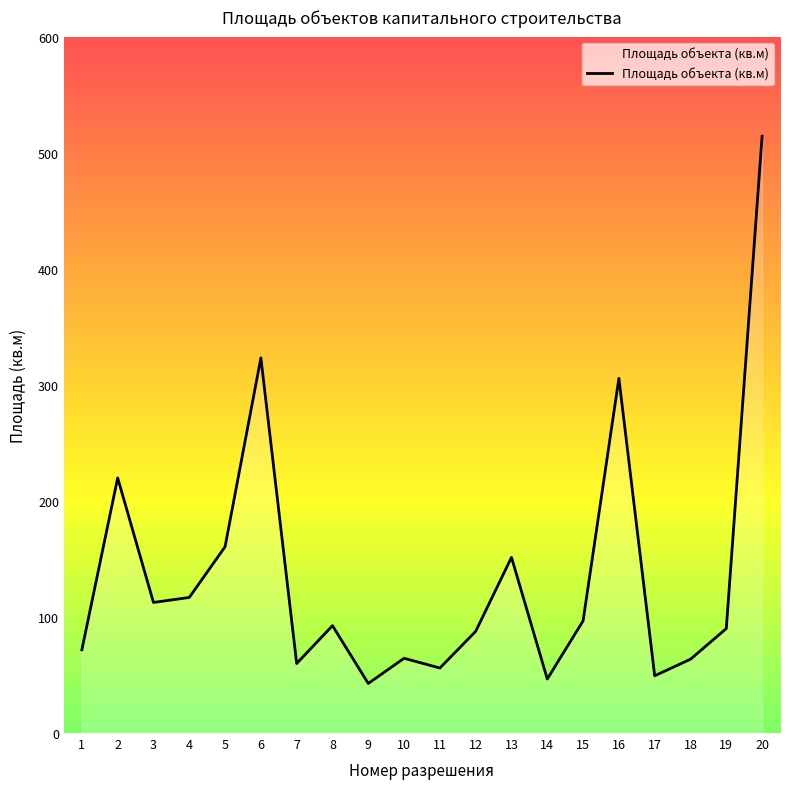

What is the difference between the values at 10 and 9?

21.7